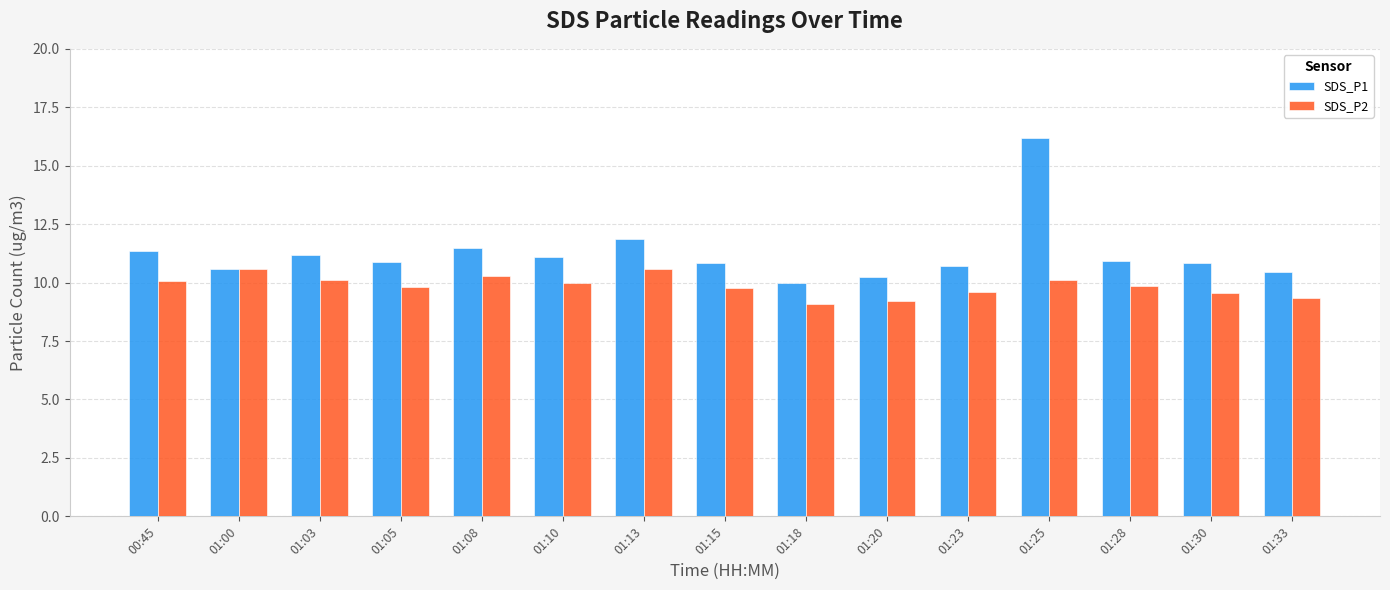

What is the sum of all SDS_P2 values?

147.9